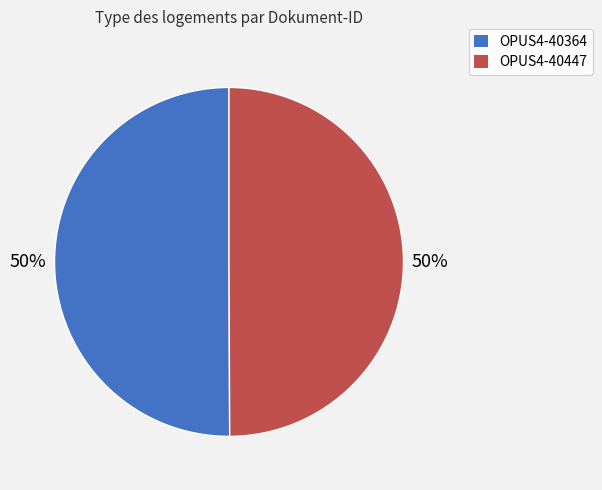

Is the sum of OPUS4-40364 and OPUS4-40447 greater than half?

Yes